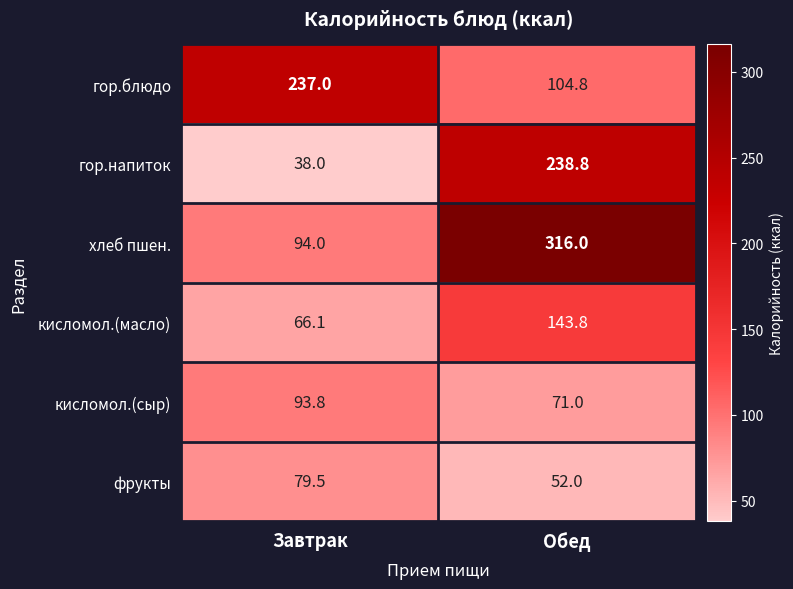

What is the difference between the highest and lowest values at Завтрак?

199.0